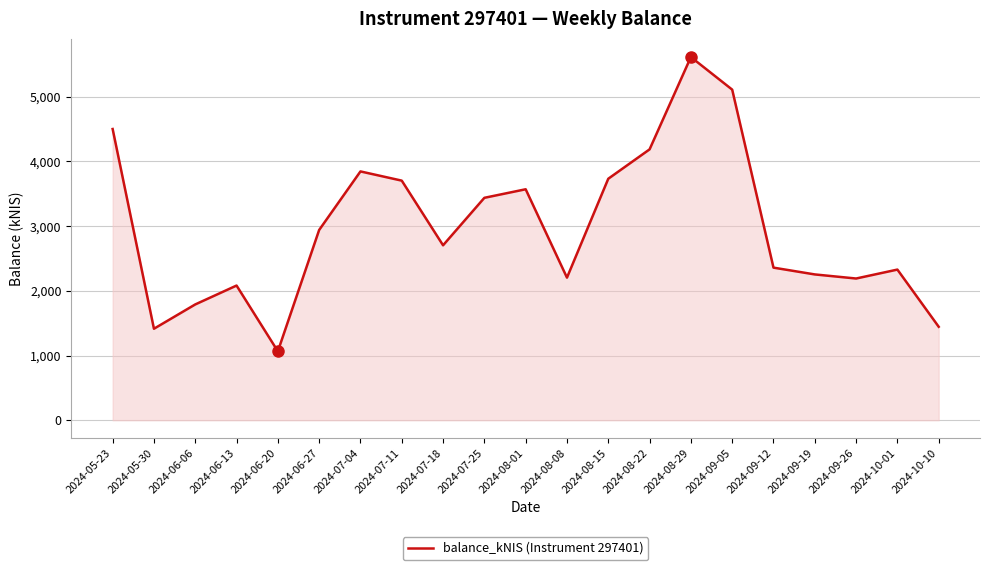

What is the change in value from 2024-06-13 to 2024-07-18?

+622.0